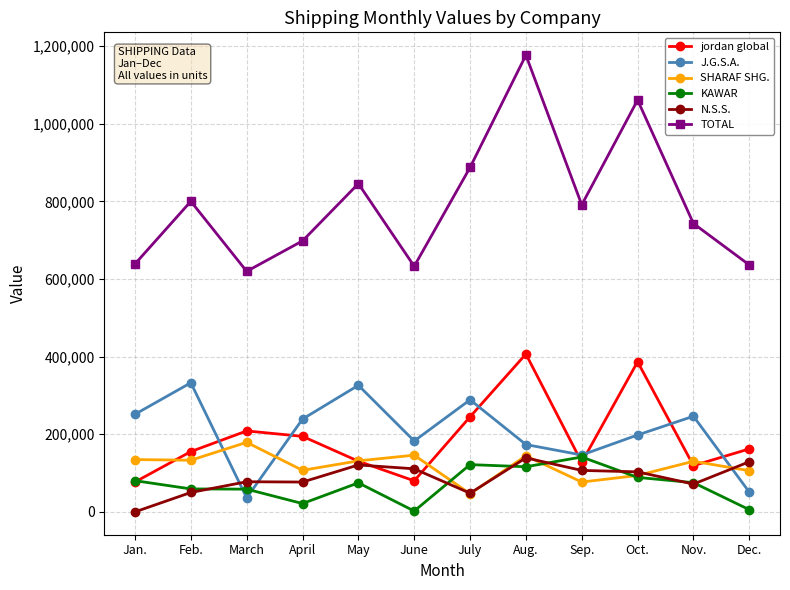

Is it true that J.G.S.A. equals 146545 at Sep.?

True